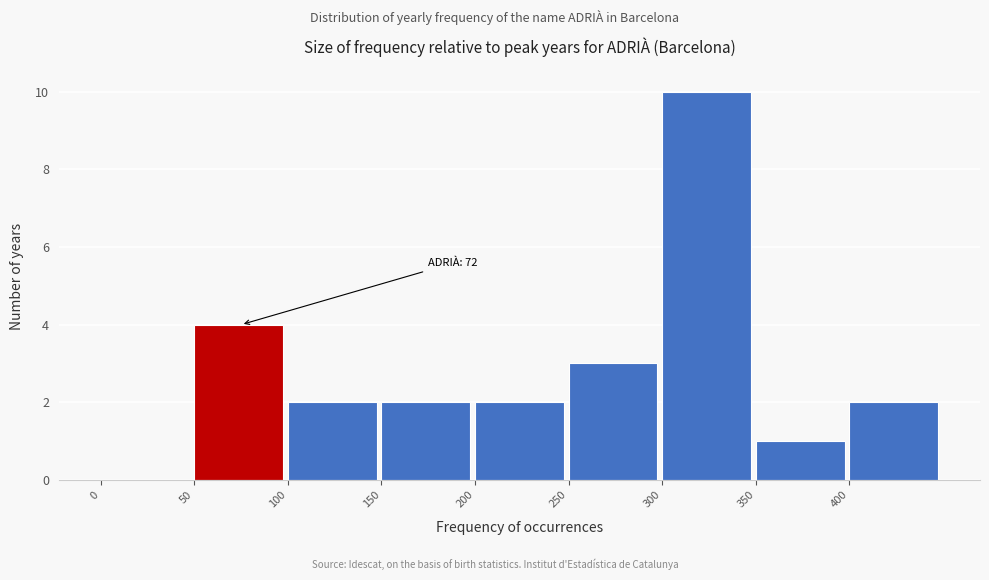

Over which range of the x-axis is the bar tallest?

300 to 350